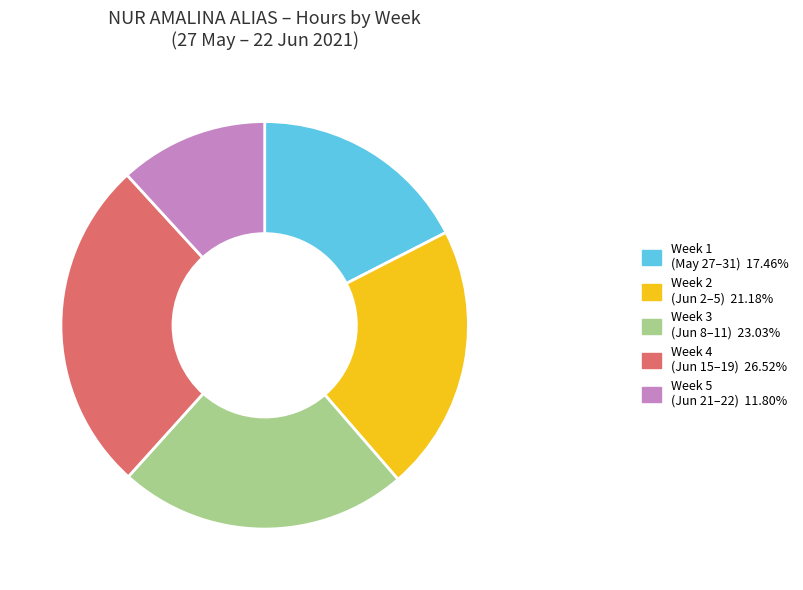

Is there any slice that represents more than half of the pie?

No